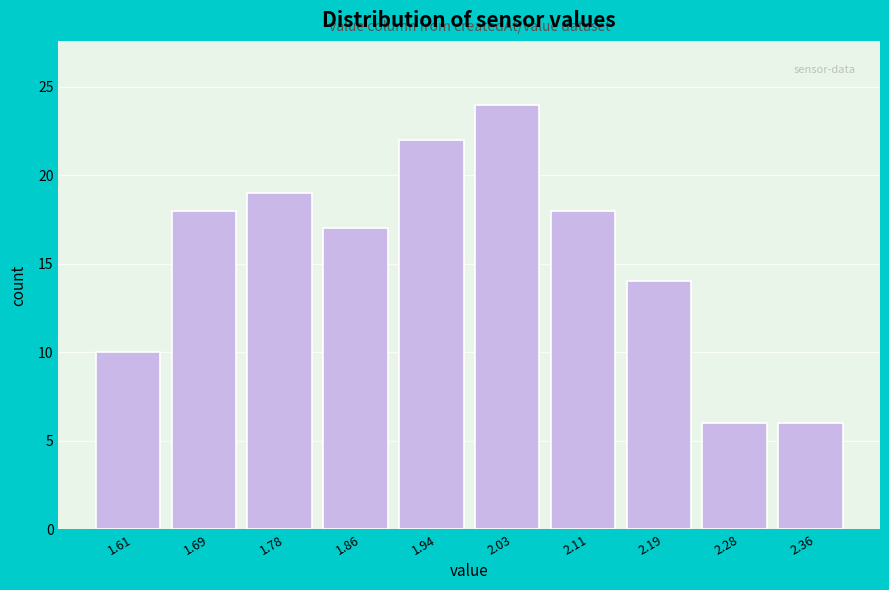

Over which range of the x-axis is the bar tallest?

1.985 to 2.068